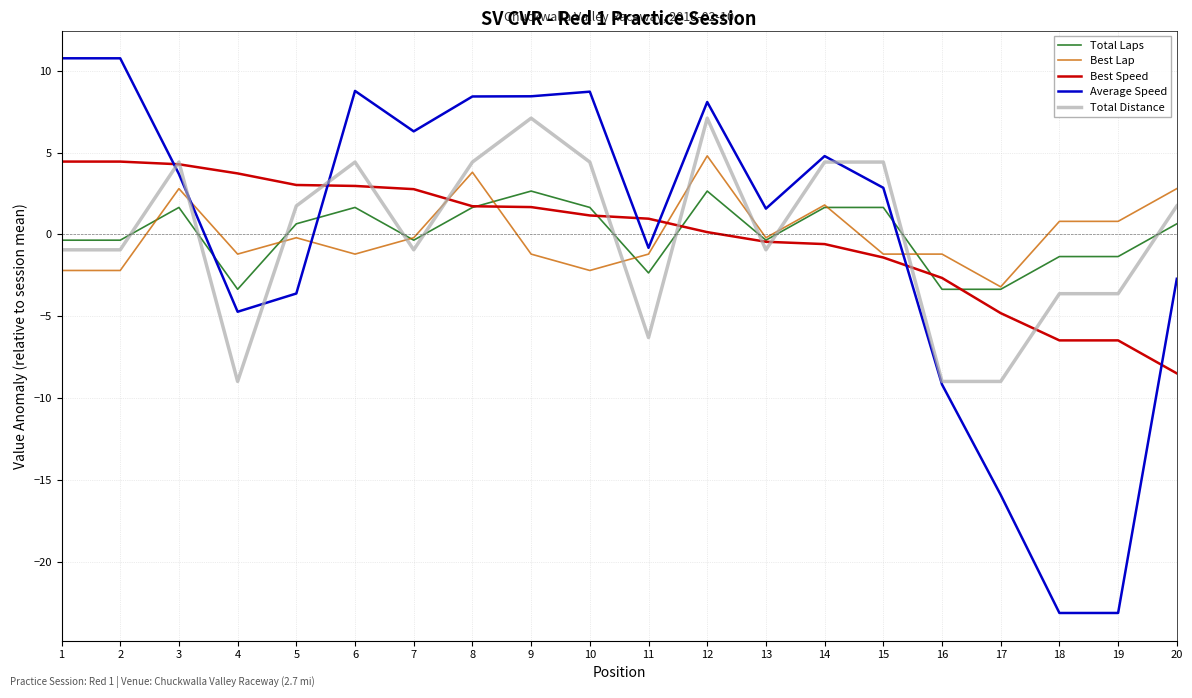

How many lines are shown in the chart?

5